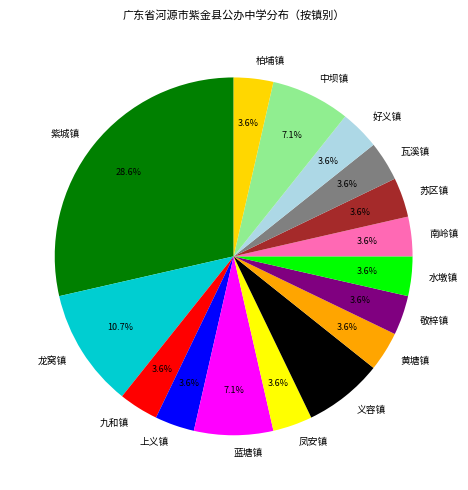

Is it true that 黄塘镇 is 4% of the pie?

True